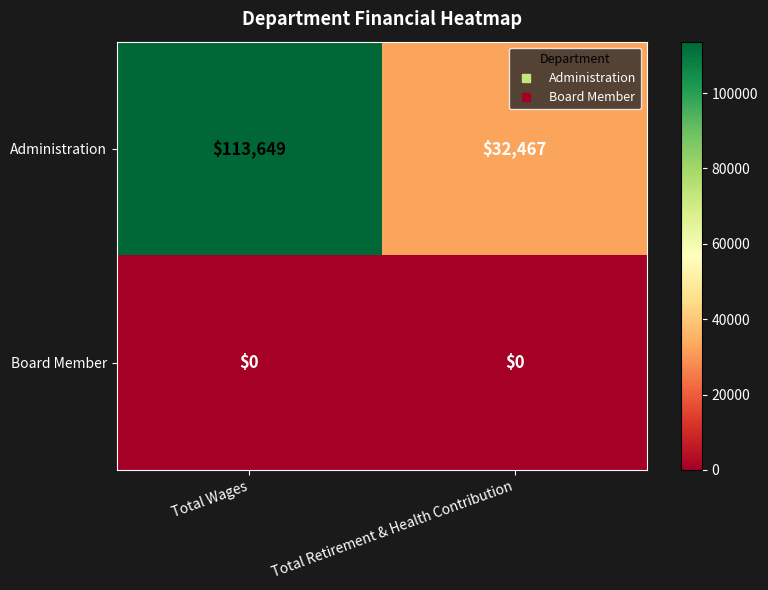

Reading left to right, list all the values displayed in this chart.

Administration: 113649	32467
Board Member: 0	0